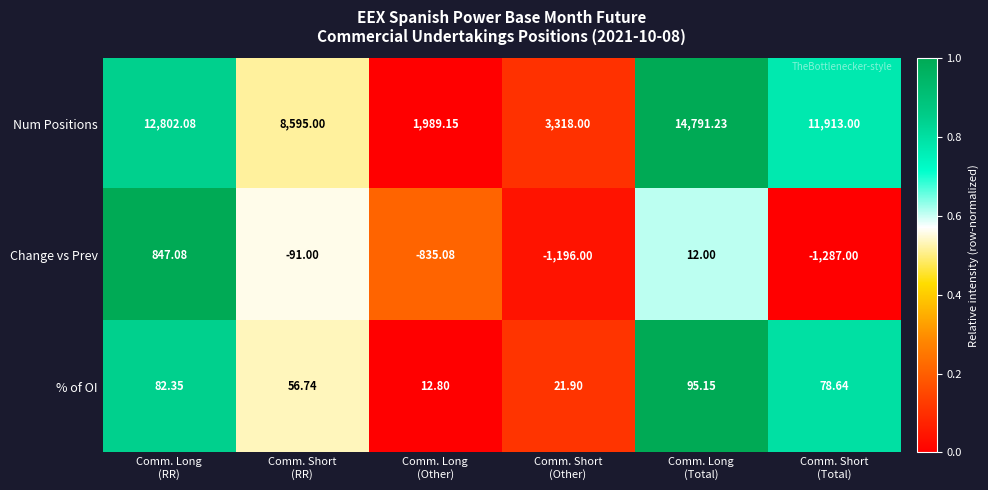

Which series has the largest total across all categories?

Num Positions